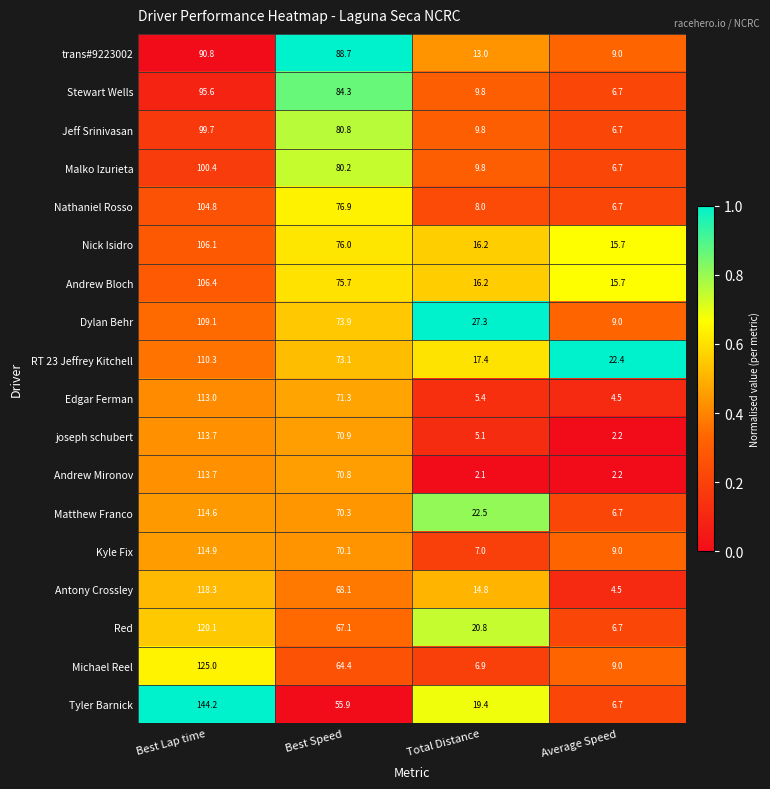

What is the average value of the joseph schubert series?

48.0